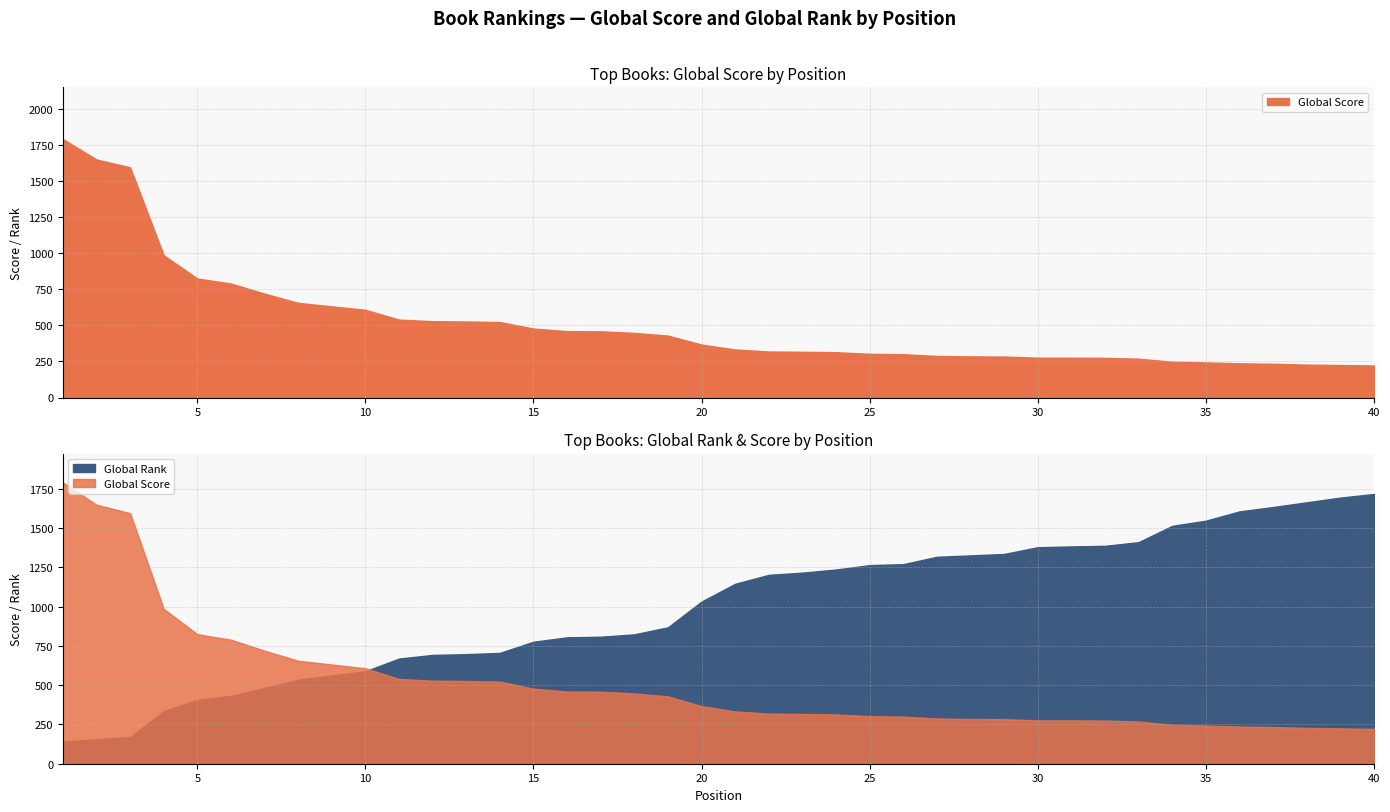

Reading right to left, transcribe all the data shown in this chart.

Global Score: 40=222	39=225	38=228	37=234	36=237	35=243	34=248	33=269	32=275	31=276	30=276	29=284	28=285	27=288	26=300	25=303	24=314	23=317	22=319	21=333	20=367	19=429	18=448	17=459	16=460	15=478	14=523	13=527	12=529	11=540	10=608	9=632	8=656	7=720	6=790	5=825	4=986	3=1596	2=1650	1=1792
Global Rank: 40=1718	39=1695	38=1665	37=1635	36=1607	35=1548	34=1515	33=1411	32=1388	31=1384	30=1379	29=1336	28=1327	27=1318	26=1271	25=1265	24=1237	23=1217	22=1203	21=1146	20=1033	19=869	18=824	17=809	16=805	15=777	14=706	13=698	12=693	11=670	10=589	9=562	8=535	7=483	6=432	5=407	4=334	3=170	2=156	1=141